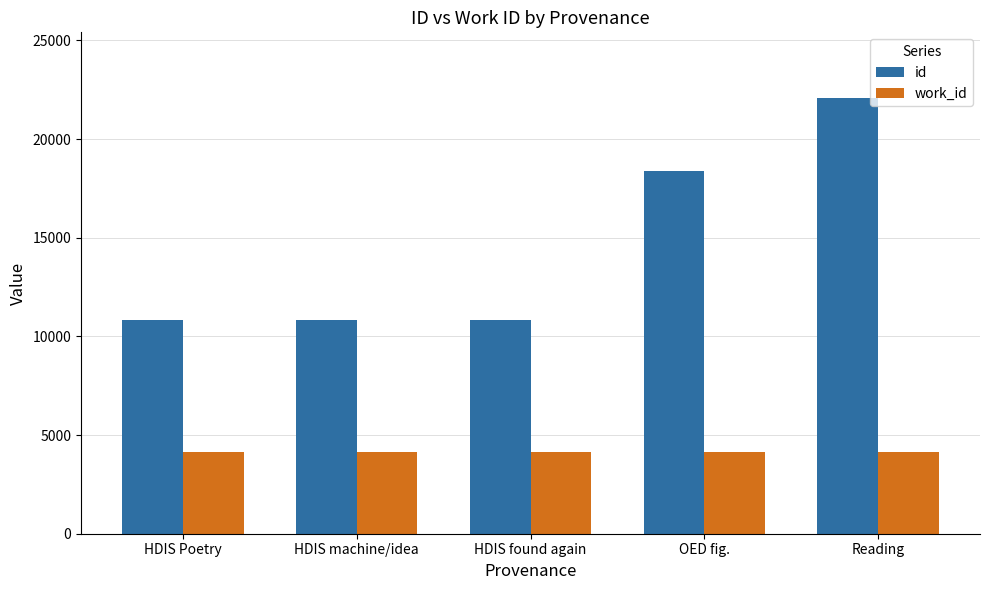

What is the difference between the highest and lowest values at OED fig.?

14195